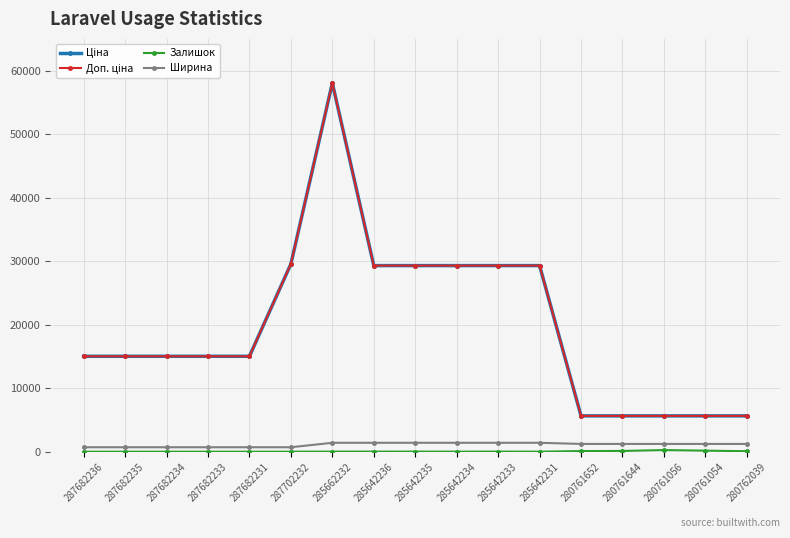

True or false: Ширина and Доп. ціна cross at least once.

False